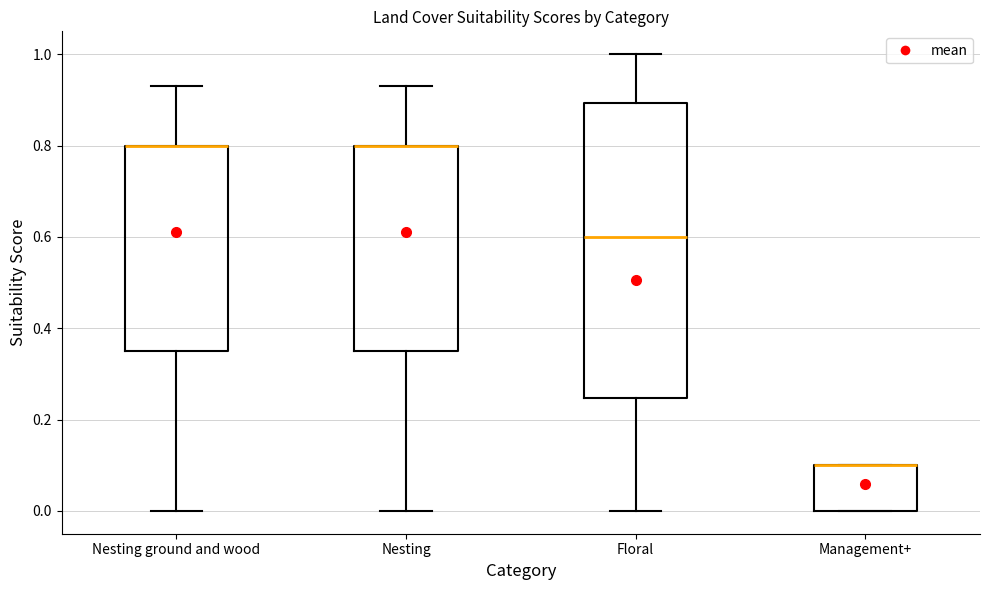

Reading left to right, transcribe this box plot: for each box, give where its median line is, the range the box spans, and where its two whiskers end, as read against the y-axis. The values are not printed on the chart, so give them approximately, as read against the axis.

Nesting ground and wood: median 0.80 (drawn on the box's upper edge), box 0.36 to 0.80, whiskers 0.00 to 0.94
Nesting: median 0.80 (drawn on the box's upper edge), box 0.36 to 0.80, whiskers 0.00 to 0.94
Floral: median 0.60, box 0.24 to 0.90, whiskers 0.00 to 1.00
Management+: median 0.10 (drawn on the box's upper edge), box 0.00 to 0.10, whiskers 0.00 to 0.10